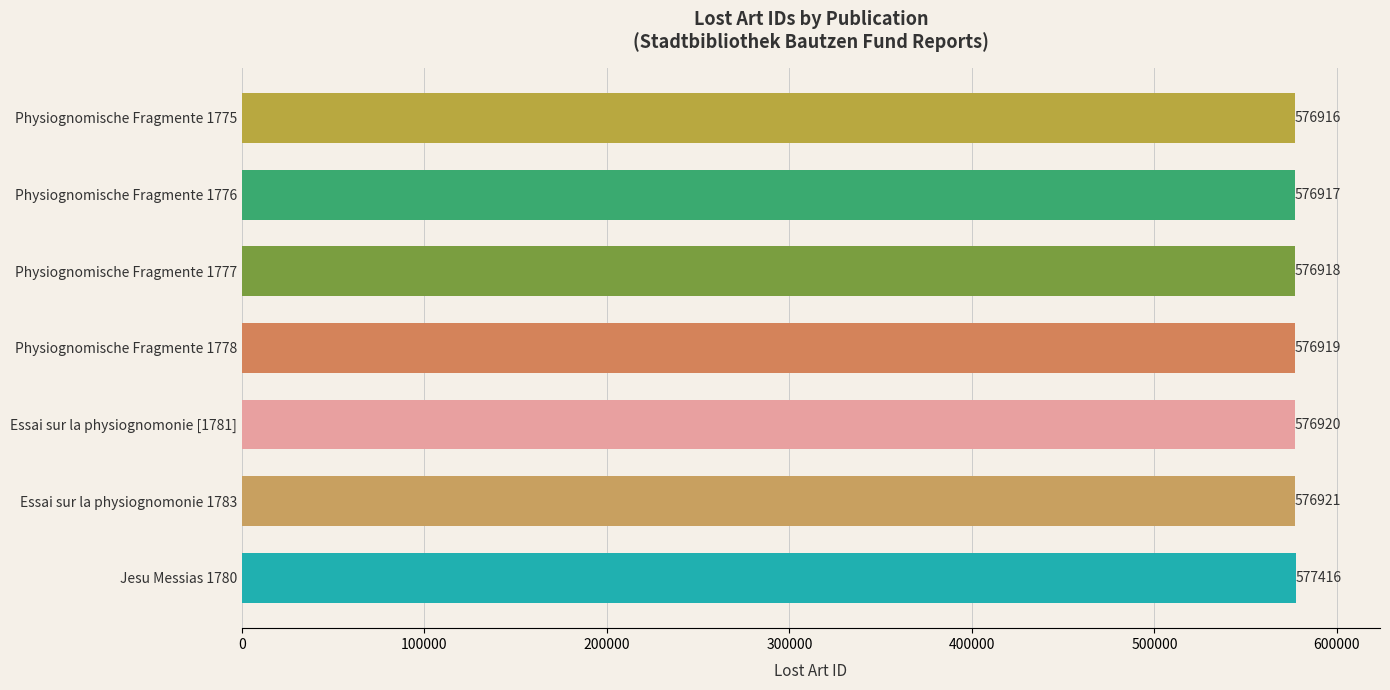

Rank the categories by value from highest to lowest.

Jesu Messias 1780, Essai sur la physiognomonie 1783, Essai sur la physiognomonie [1781], Physiognomische Fragmente 1778, Physiognomische Fragmente 1777, Physiognomische Fragmente 1776, Physiognomische Fragmente 1775